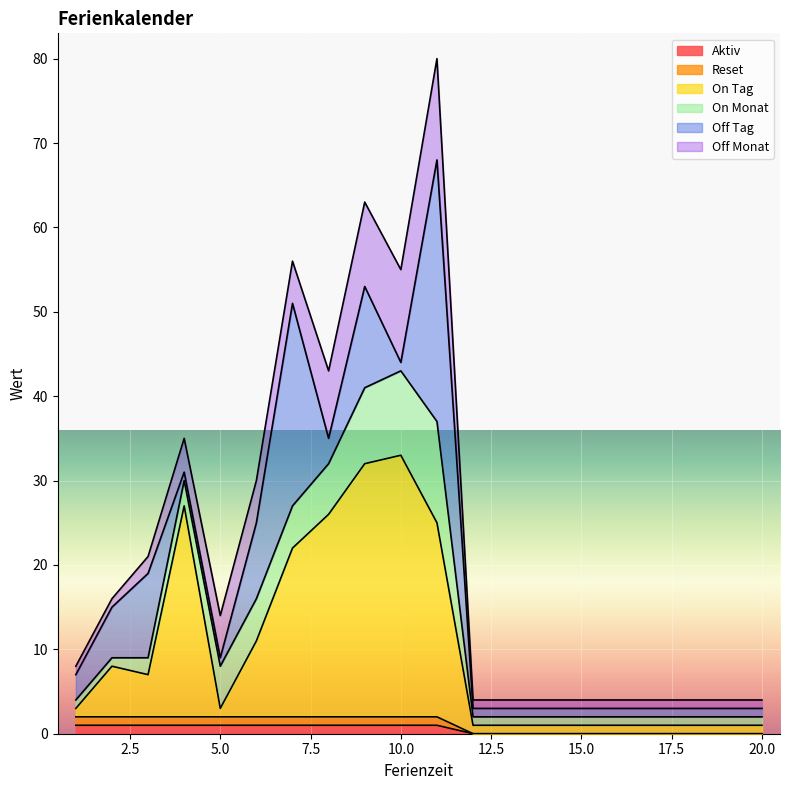

What is the approximate value of On Tag at 11, to the nearest 10?

20